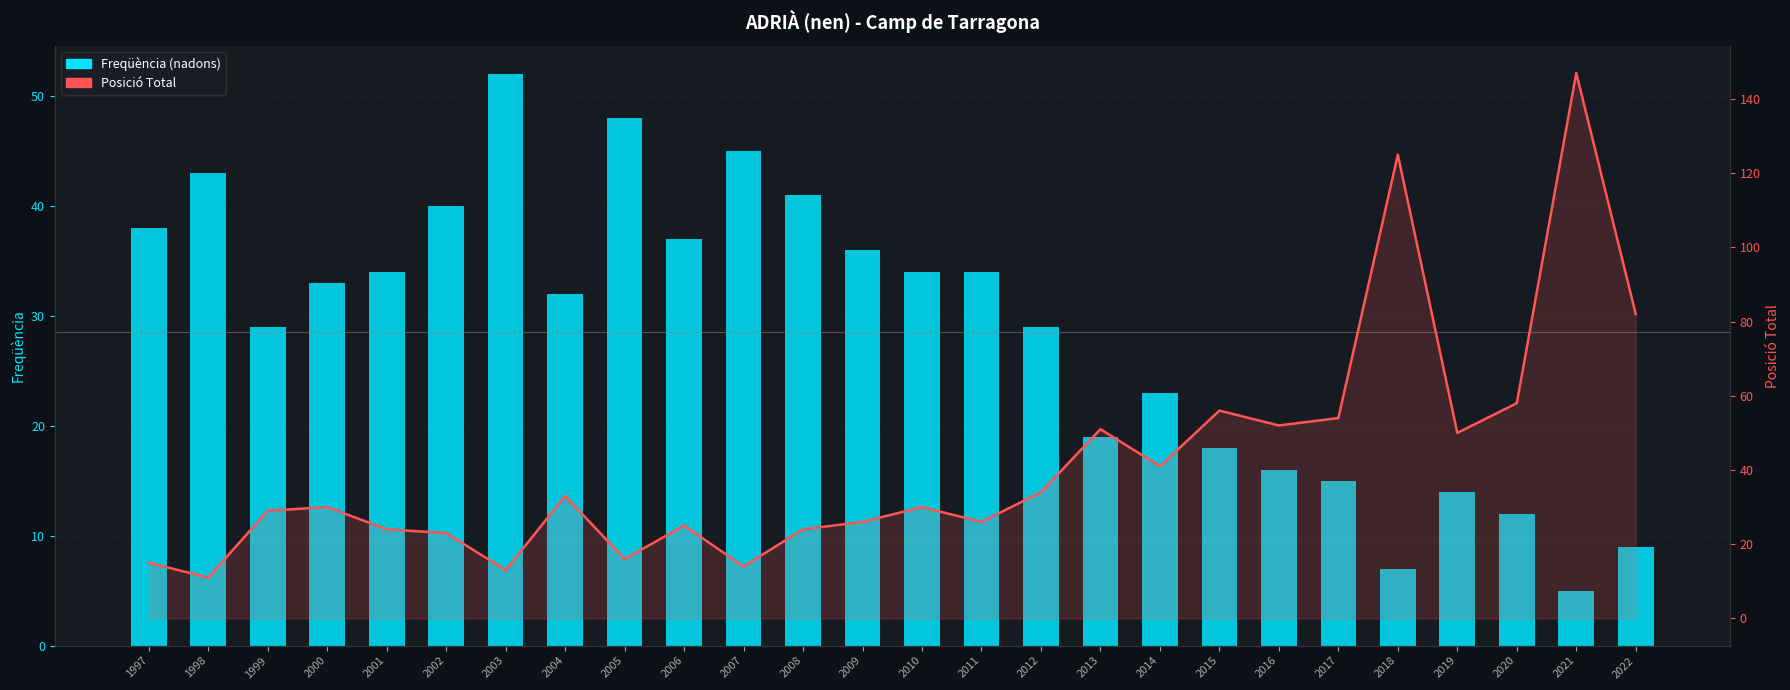

What is the difference between the highest and lowest values at 2014?

18